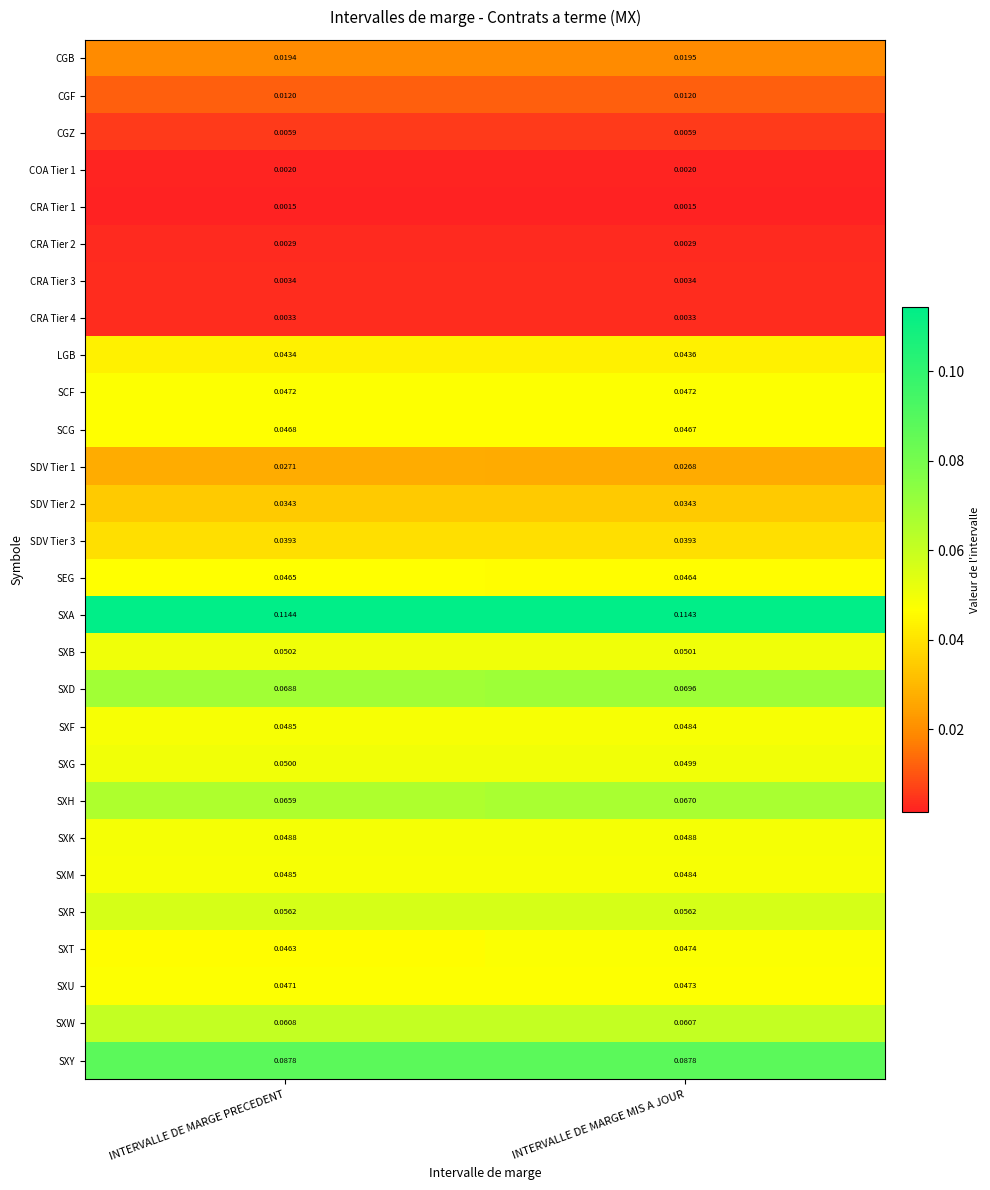

Which category has the lowest value in the SXG series?

INTERVALLE DE MARGE MIS A JOUR